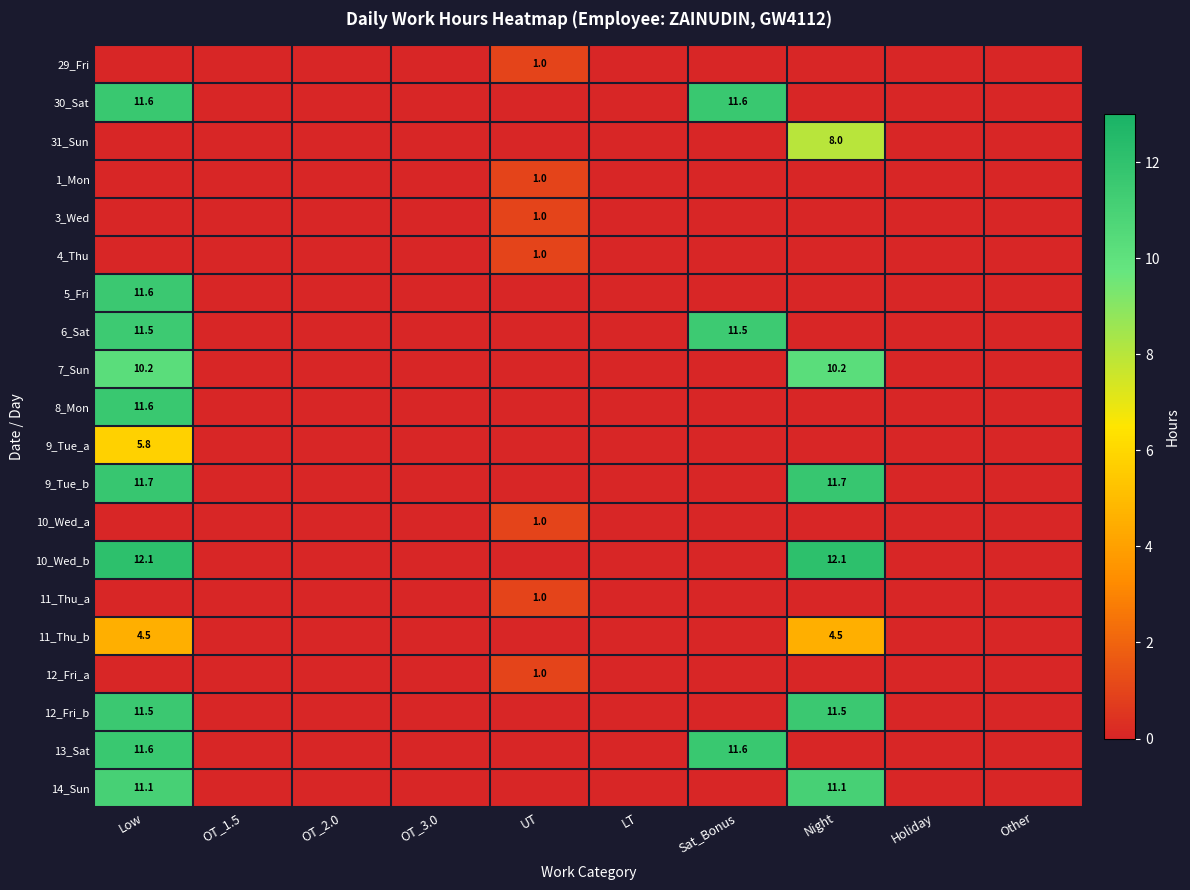

List the labels in order of 11_Thu_b value, smallest first.

OT_1.5, OT_2.0, OT_3.0, UT, LT, Sat_Bonus, Holiday, Other, Low, Night